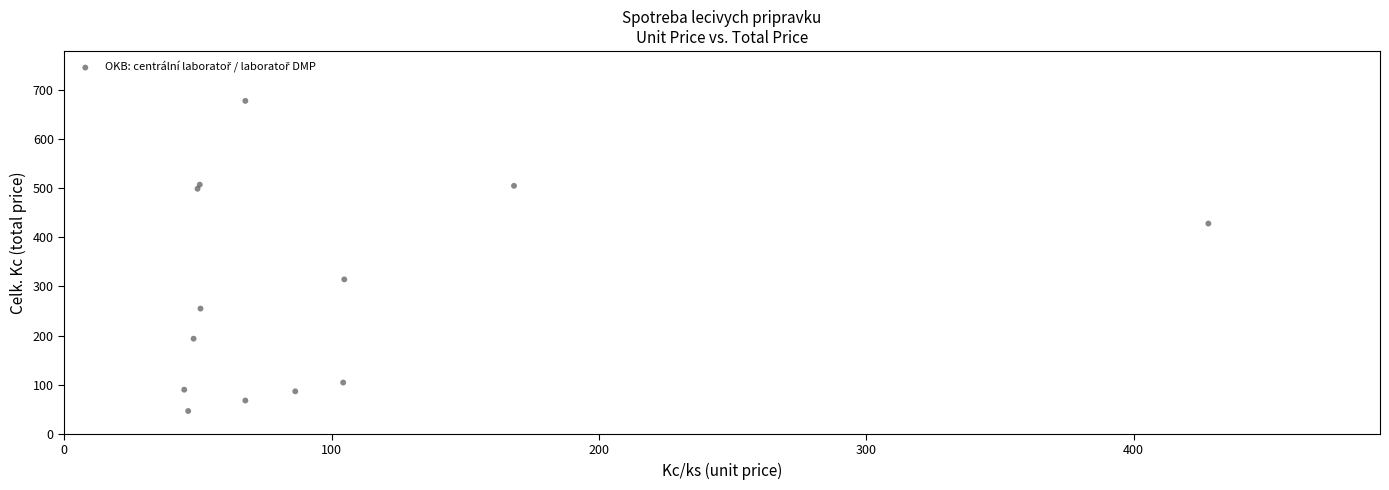

What is the range of X values (max minus min)?

383.1